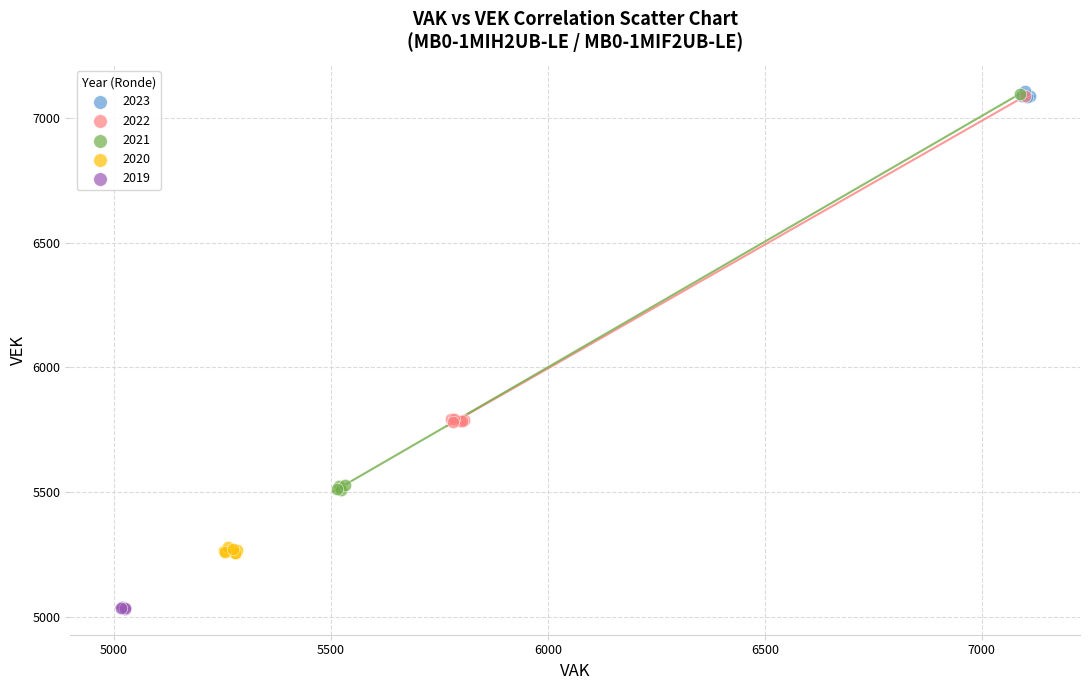

Which series reaches the minimum Y coordinate?

2019